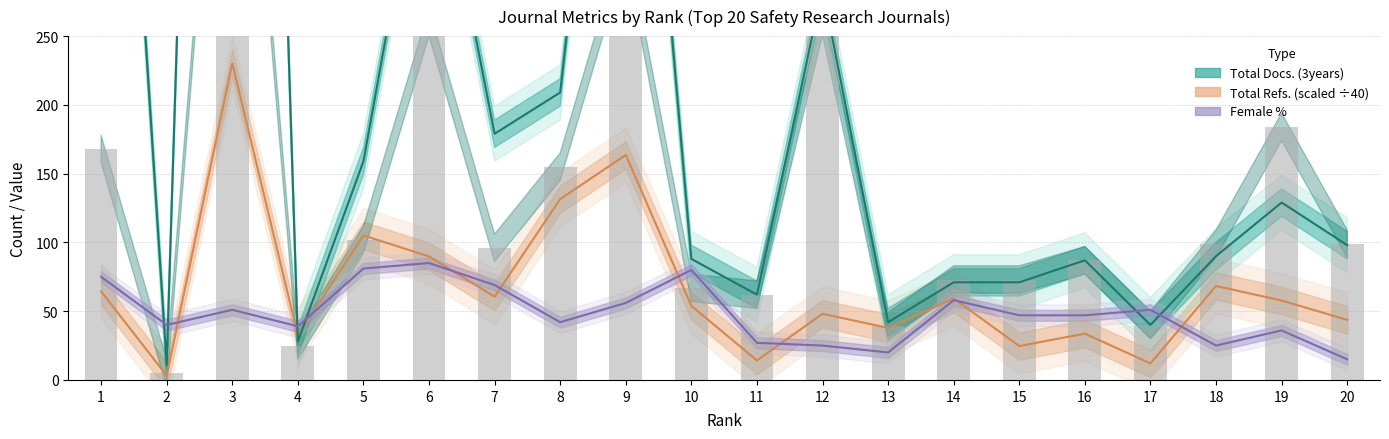

How many values in the Citable Docs. (3years) series are below 98?

10